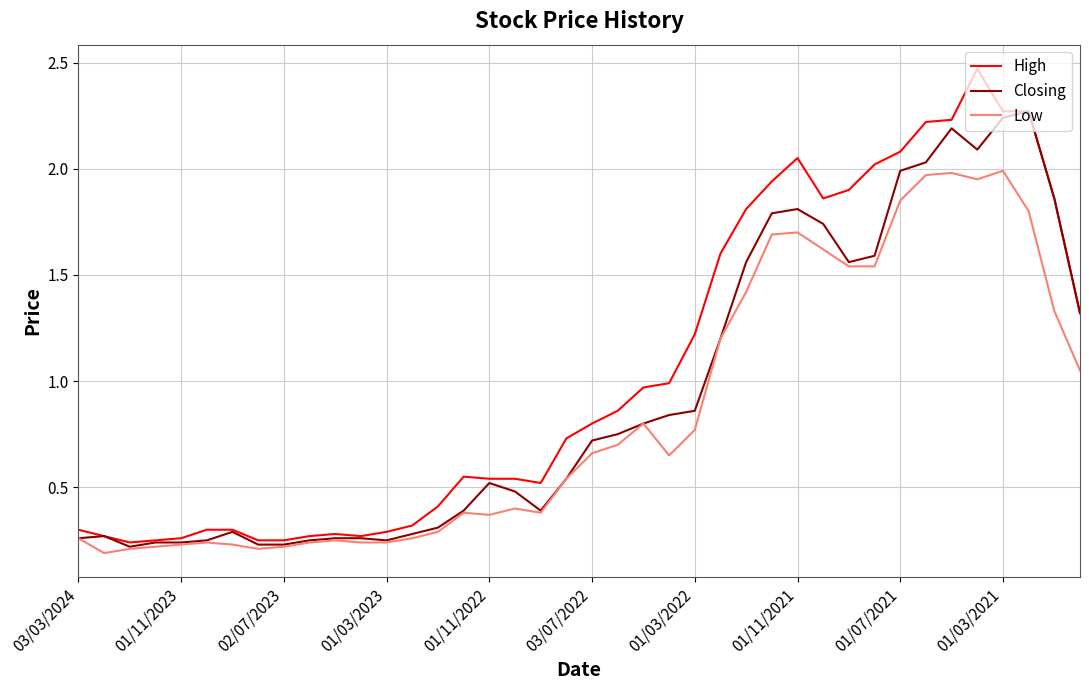

Rank the series by their average value, from lowest to highest.

Low, Closing, High